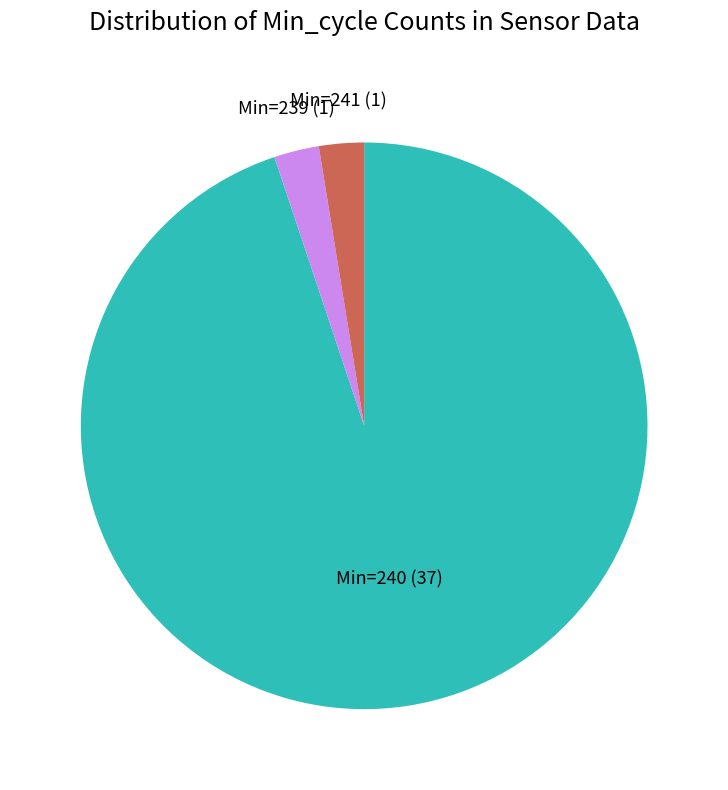

Is there any slice that represents more than half of the pie?

Yes